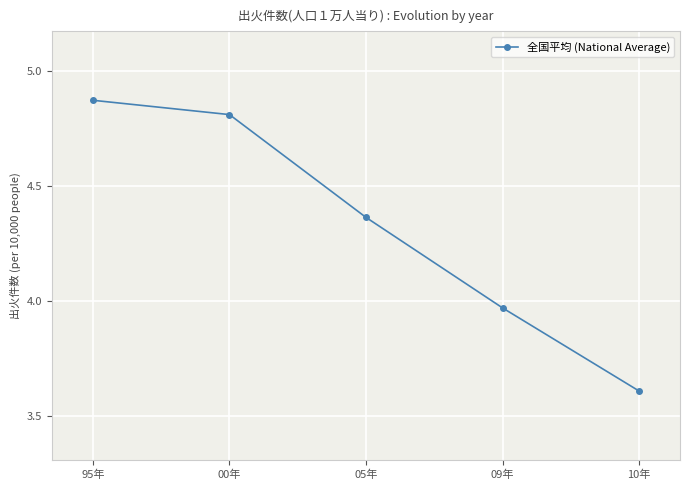

At which label does the data first exceed 4?

95年